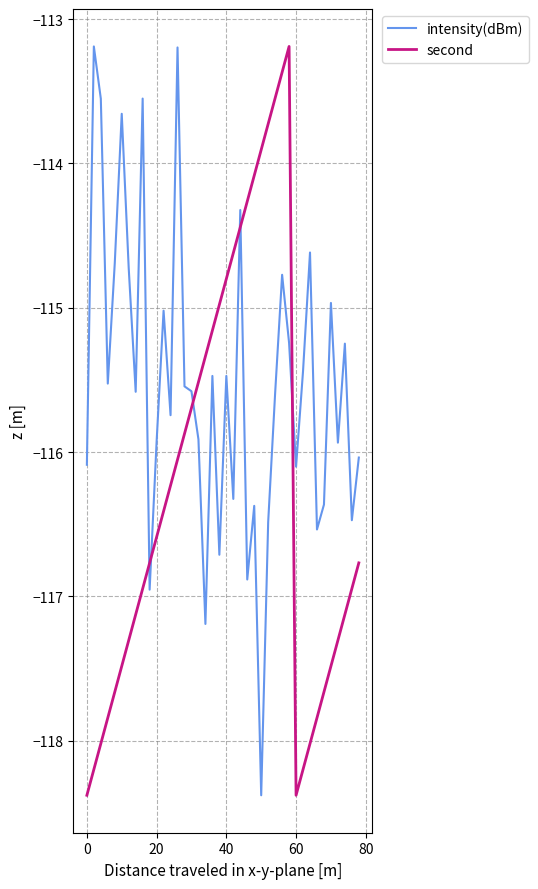

Does the chart display data point markers on the line(s)?

No